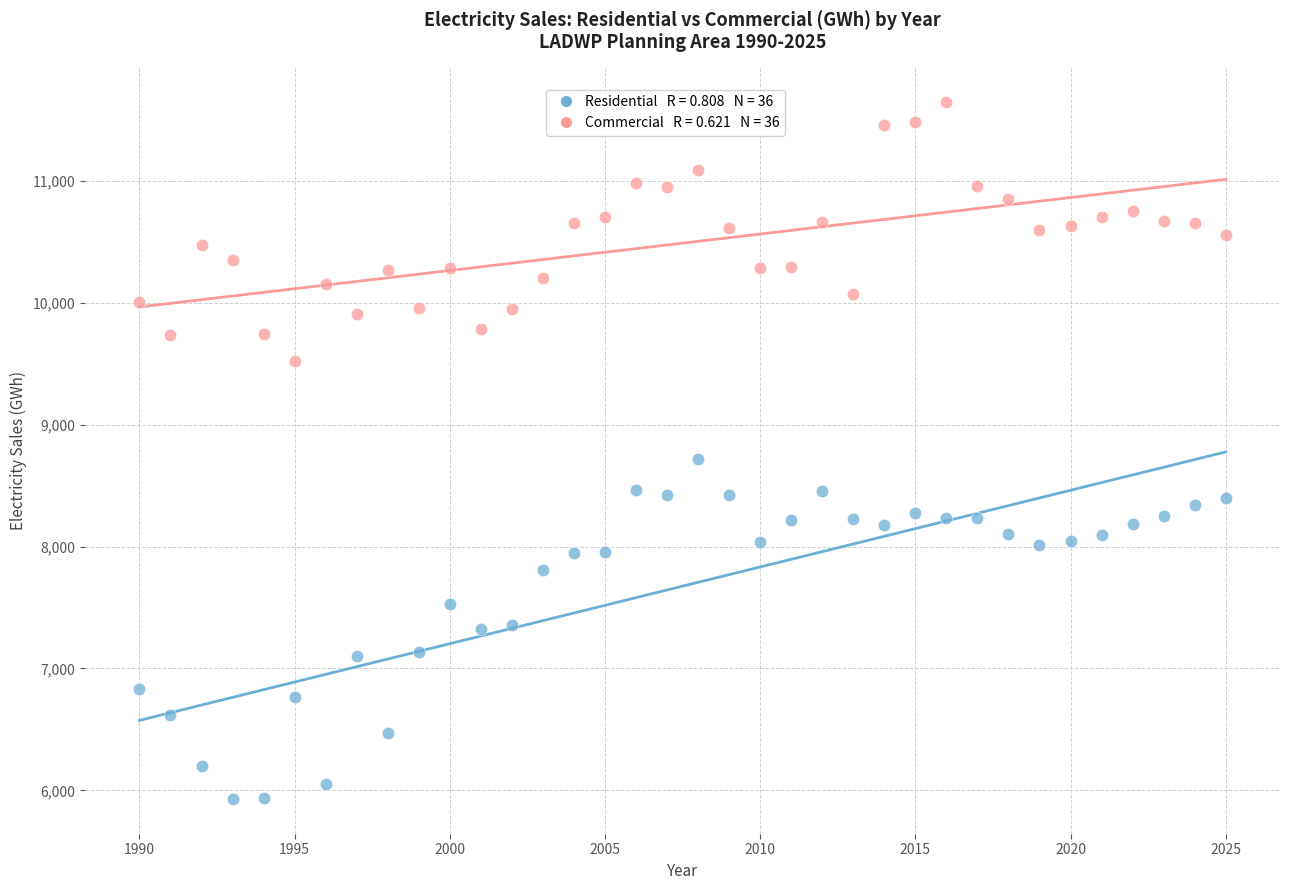

Across all series, what Y value is closest to 8788?

8721.7